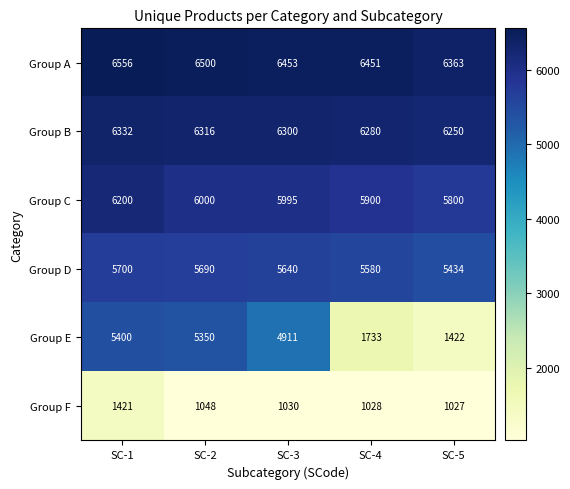

List the series in order of their peak value, highest first.

Group A, Group B, Group C, Group D, Group E, Group F